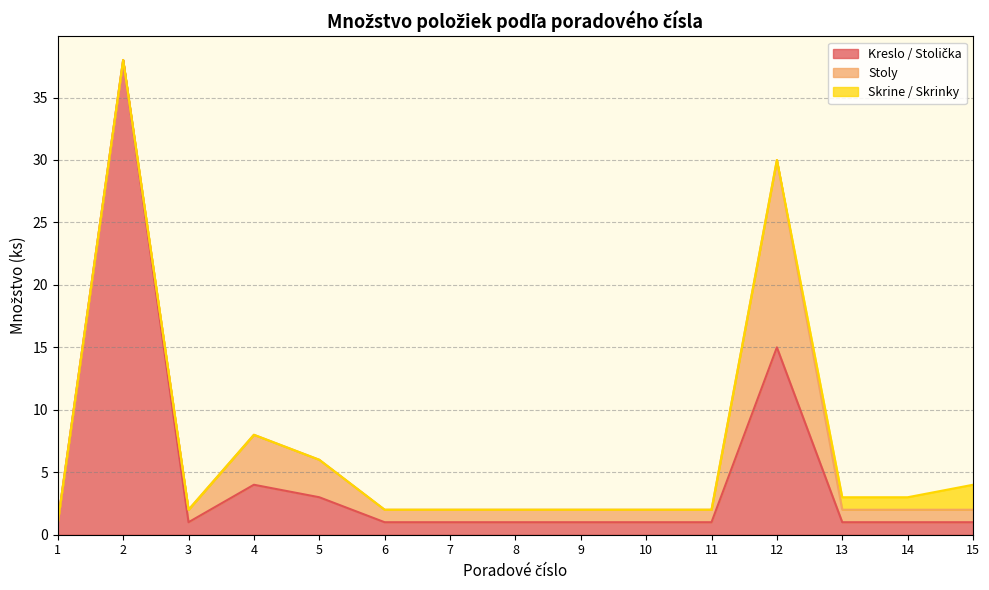

List the series in order of their peak value, highest first.

Kreslo / Stolička, Stoly, Skrine / Skrinky